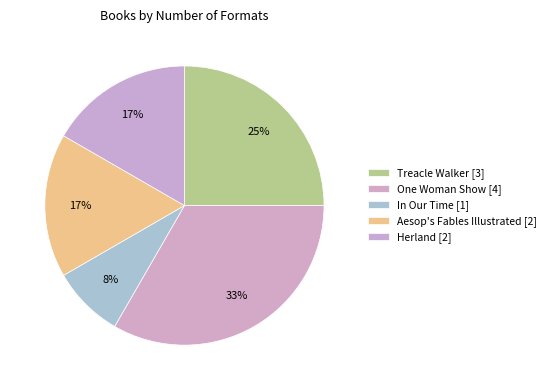

Is the sum of In Our Time and One Woman Show greater than half?

No